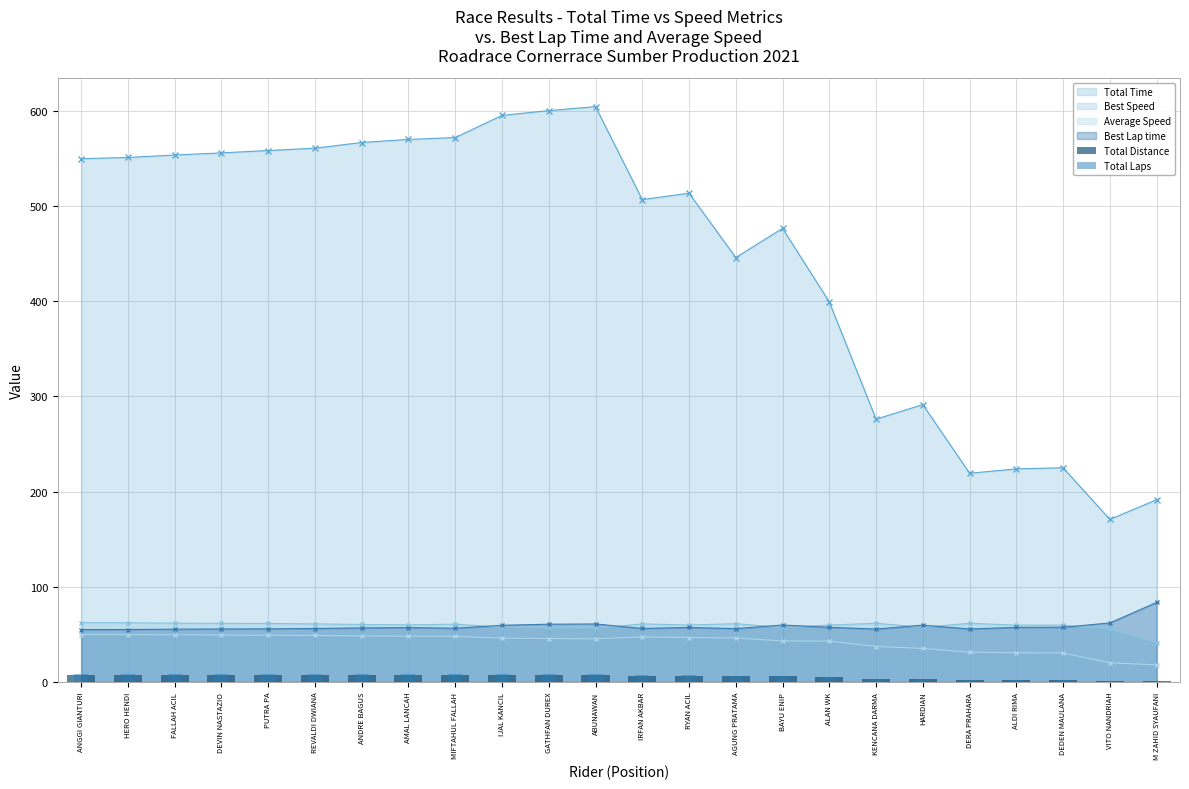

What is the difference between the maximum and second lowest values in the Total Laps series?

7.0